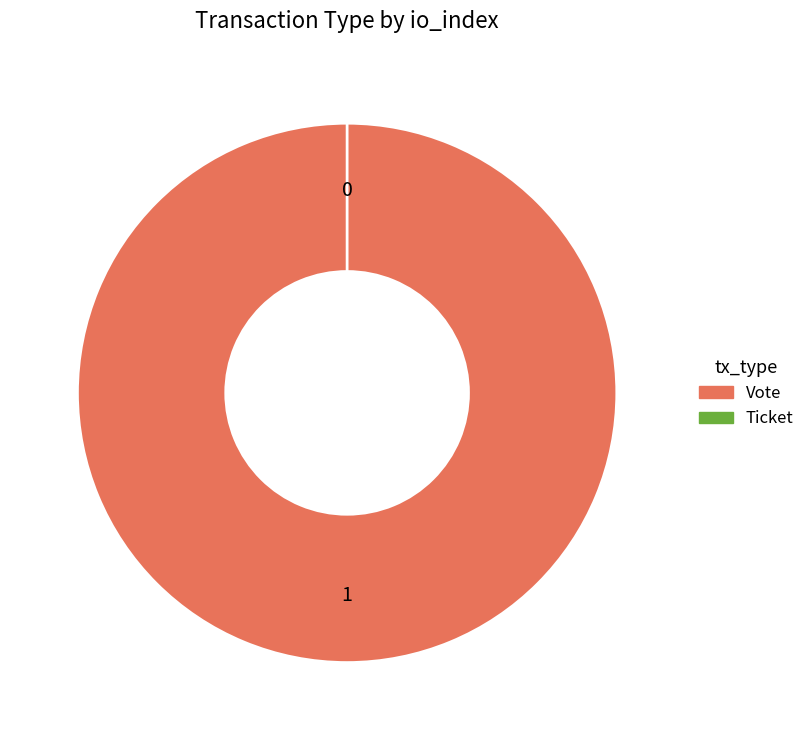

What percentage is the Vote slice, to the nearest percent?

100%